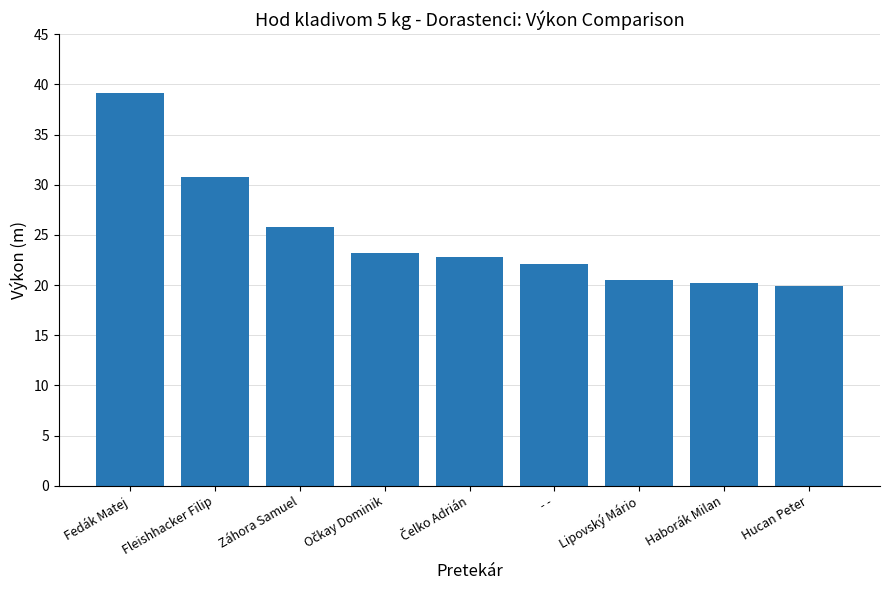

Reading left to right, list all the values displayed in this chart.

39.1	30.8	25.8	23.2	22.8	22.1	20.5	20.2	19.9